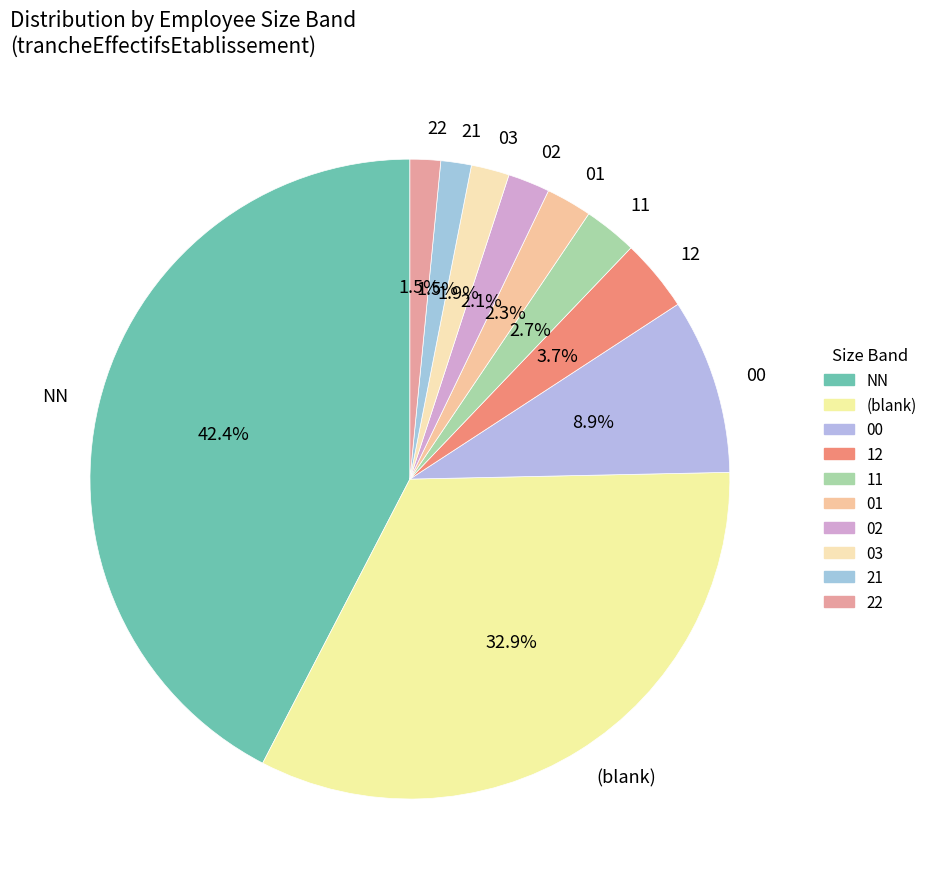

How many segments does this pie chart have?

10